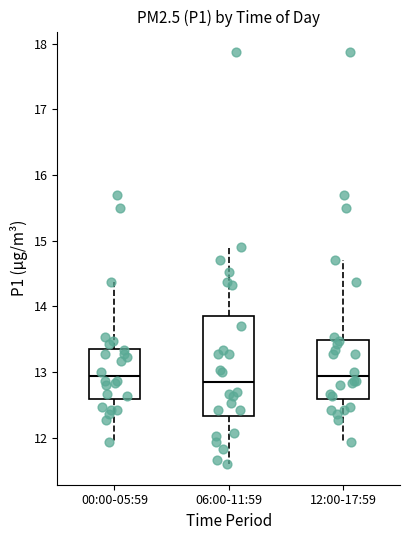

Where does the lower whisker of the box for 00:00-05:59 end on the y-axis? The values are not printed on the chart, so give them approximately, as read against the axis.

11.9